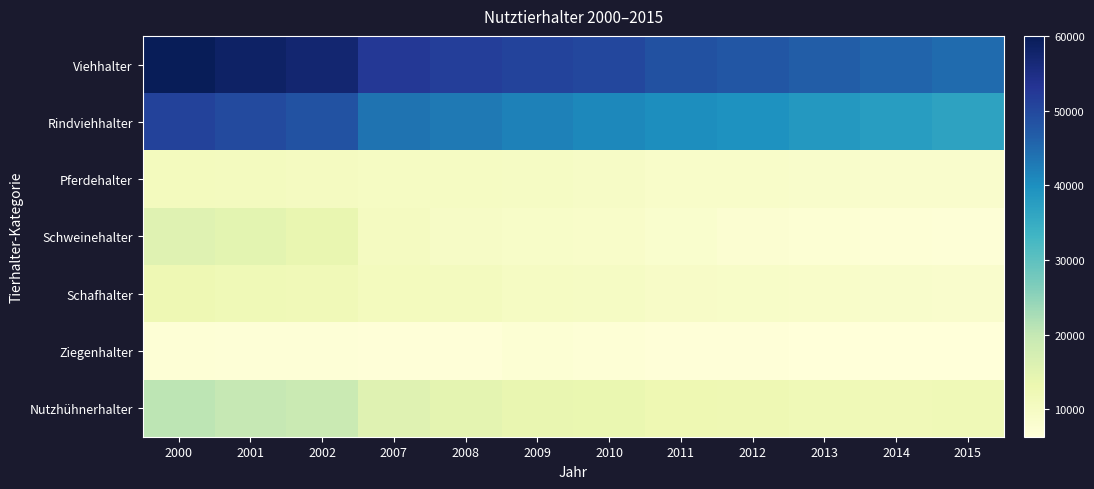

Reading left to right, transcribe all the data shown in this chart.

Viehhalter: 2000=60041	2001=58474	2002=57290	2007=52527	2008=51640	2009=50714	2010=50018	2011=48706	2012=47772	2013=46621	2014=45711	2015=44789
Rindviehhalter: 2000=50834	2001=49556	2002=48404	2007=43722	2008=42937	2009=41903	2010=41095	2011=40309	2012=39523	2013=38546	2014=37742	2015=36738
Pferdehalter: 2000=10739	2001=10545	2002=10408	2007=9987	2008=9906	2009=9683	2010=9621	2011=9018	2012=8892	2013=8671	2014=8528	2015=8483
Schweinehalter: 2000=15437	2001=14738	2002=13794	2007=10416	2008=9564	2009=9126	2010=8848	2011=8324	2012=7764	2013=7277	2014=7045	2015=6865
Schafhalter: 2000=12565	2001=12040	2002=11868	2007=10805	2008=10541	2009=10035	2010=9779	2011=9428	2012=9169	2013=8903	2014=8700	2015=8414
Ziegenhalter: 2000=7133	2001=6942	2002=6855	2007=6638	2008=6613	2009=7190	2010=6976	2011=6612	2012=6539	2013=6466	2014=6333	2015=6313
Nutzhühnerhalter: 2000=20727	2001=19845	2002=19258	2007=15529	2008=14660	2009=13784	2010=13500	2011=12753	2012=12414	2013=11982	2014=11953	2015=12065